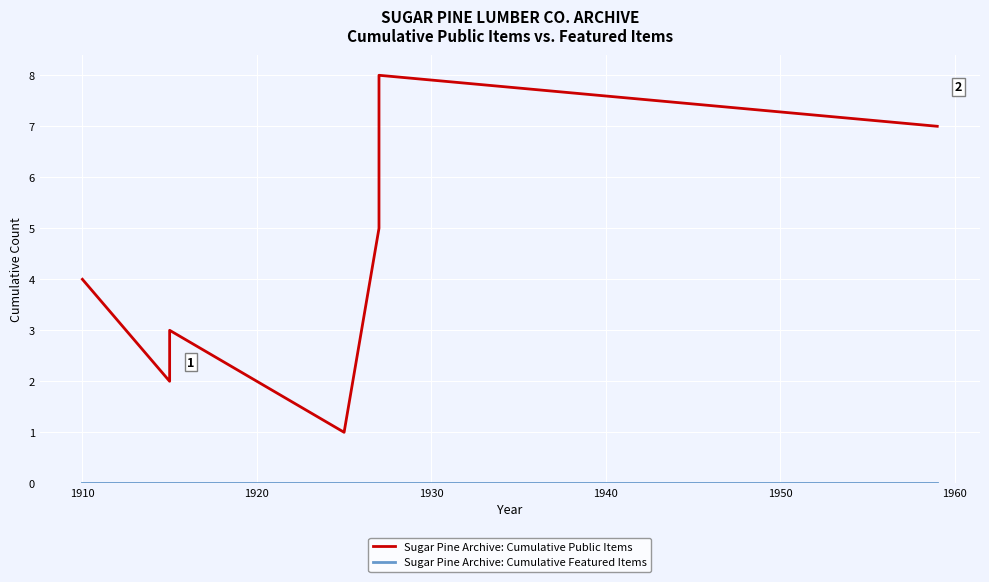

What are all the series names shown in the legend?

Sugar Pine Archive: Cumulative Public Items, Sugar Pine Archive: Cumulative Featured Items